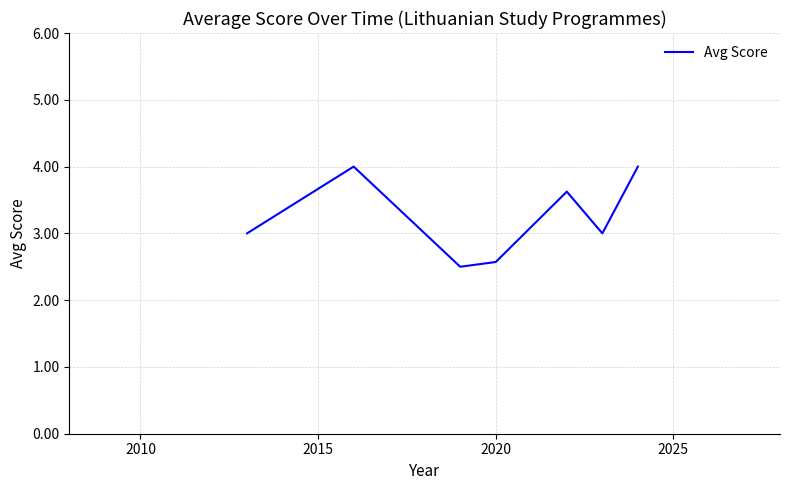

True or false: there are more than 0 points higher than both neighbors.

True